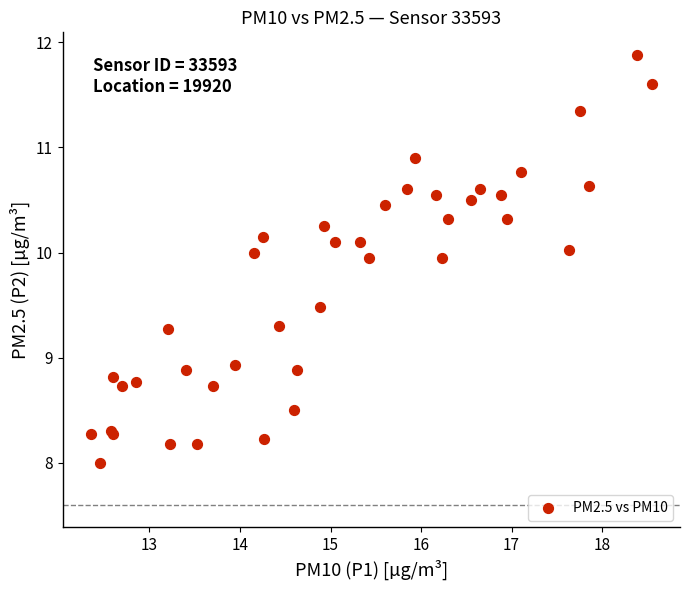

What Y value in the scatter plot is closest to 9?

8.9